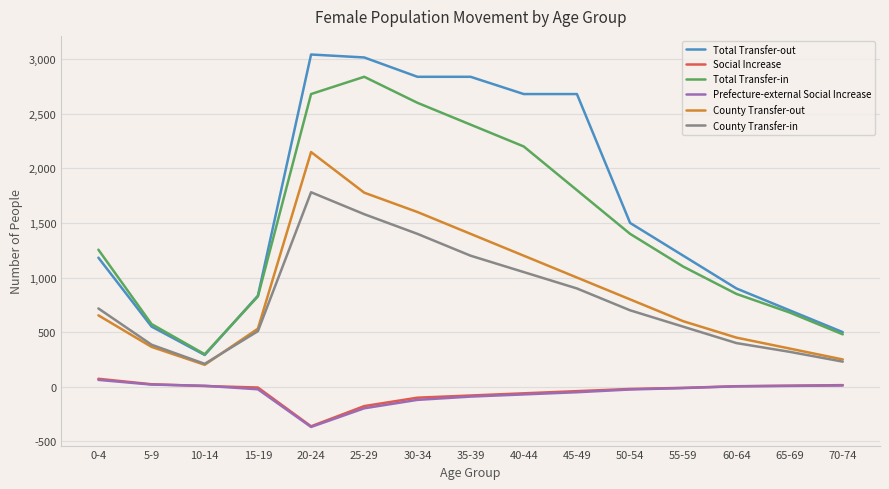

How many values in the Total Transfer-out series are below 1200?

7